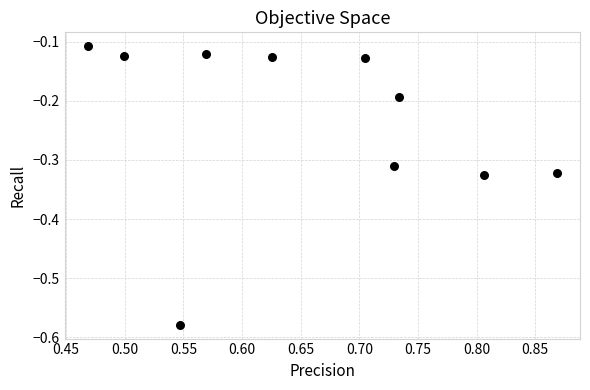

What is the average X value?

0.7